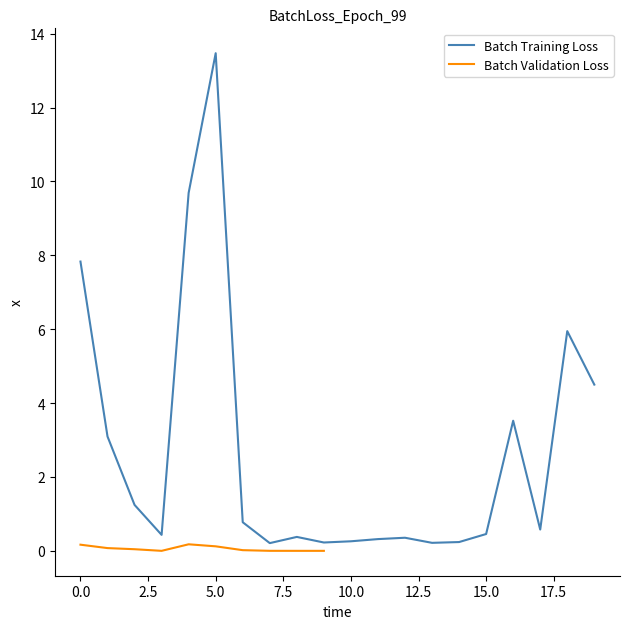

Does the chart have visible grid lines?

No